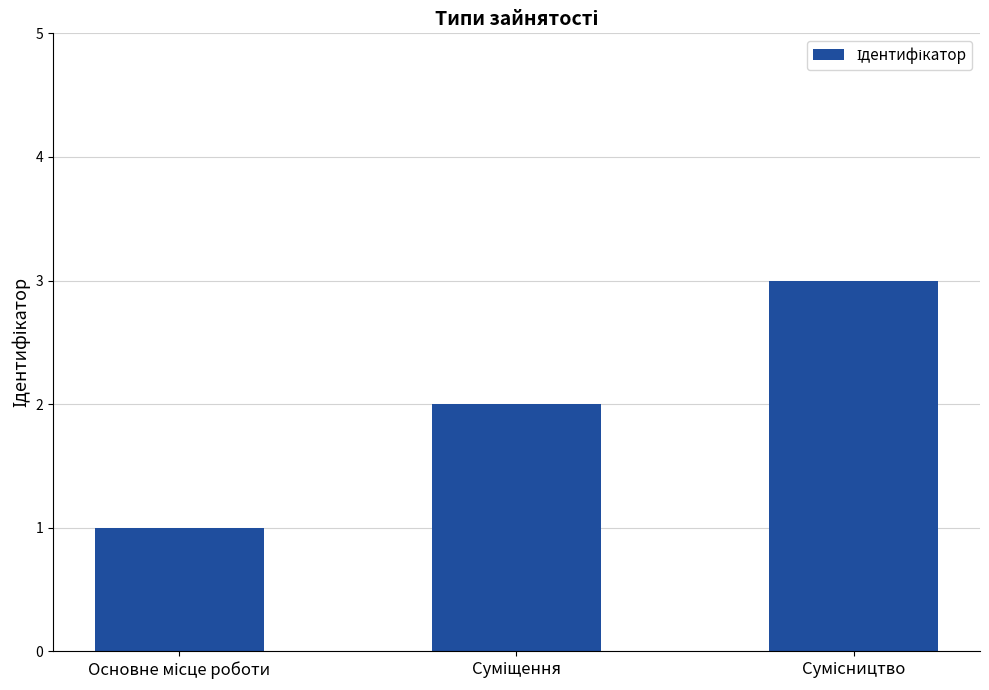

What is the value of the 2nd bar from the left?

2